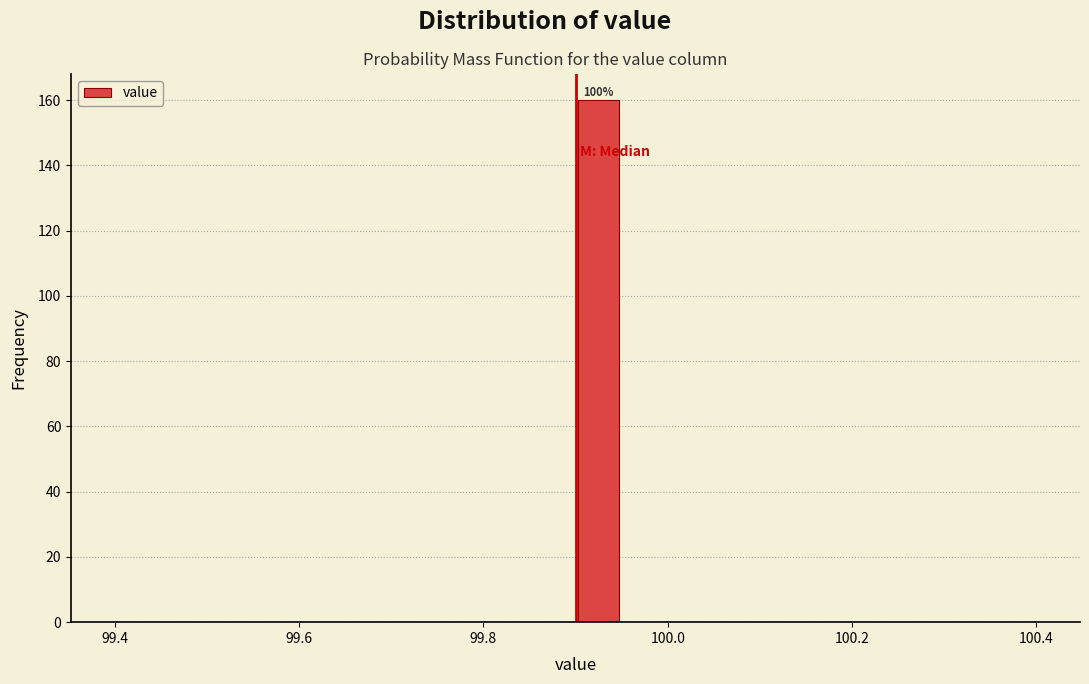

Around what value on the x-axis is the tallest bar? Give the approximate position of its centre, as read against the axis.

99.92